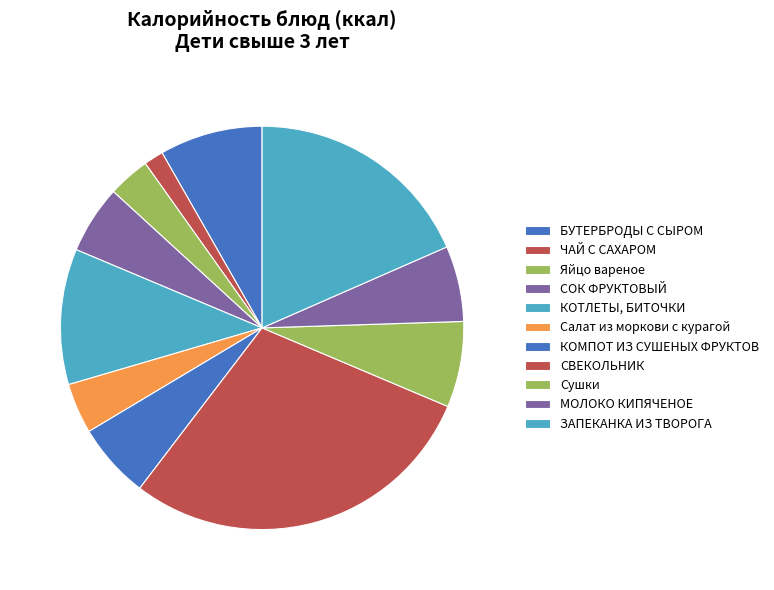

Which has a higher value, МОЛОКО КИПЯЧЕНОЕ or Сушки?

Сушки